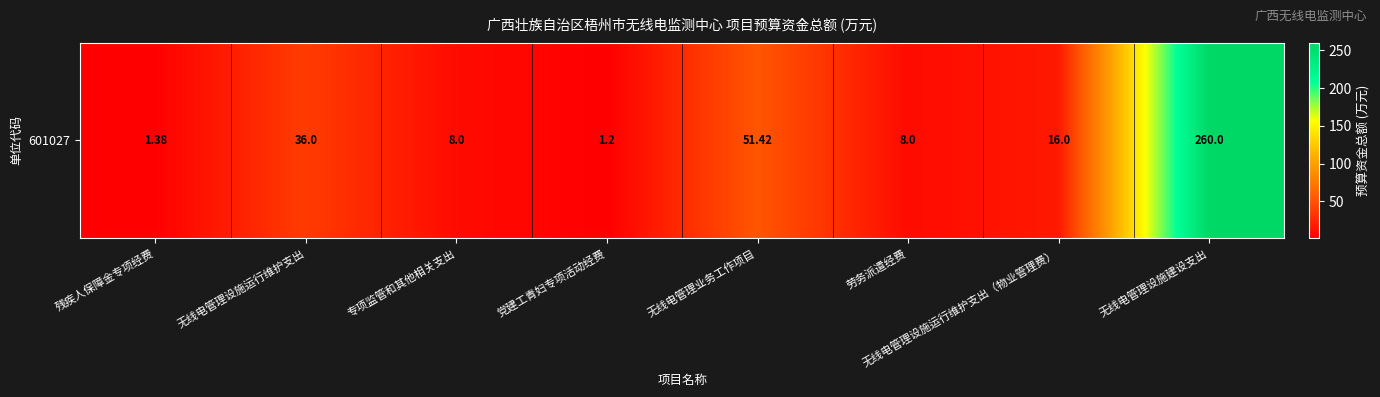

At which category does the chart reach its minimum across all series?

党建工青妇专项活动经费